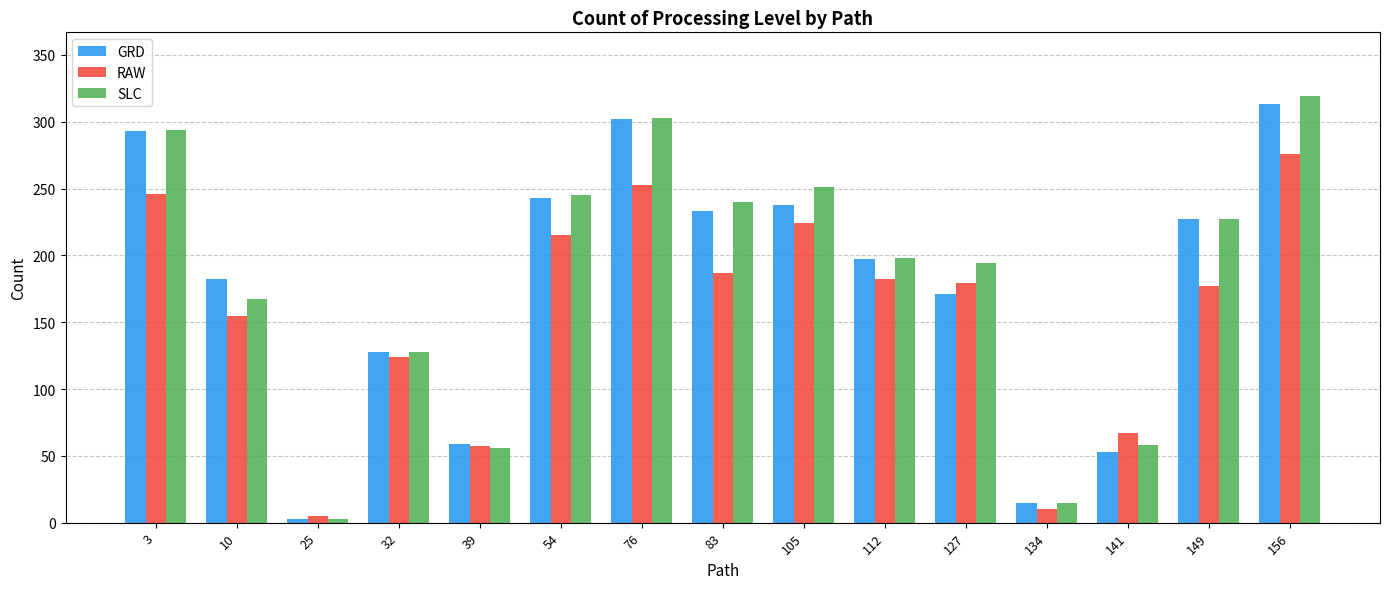

What is the maximum value for GRD?

313